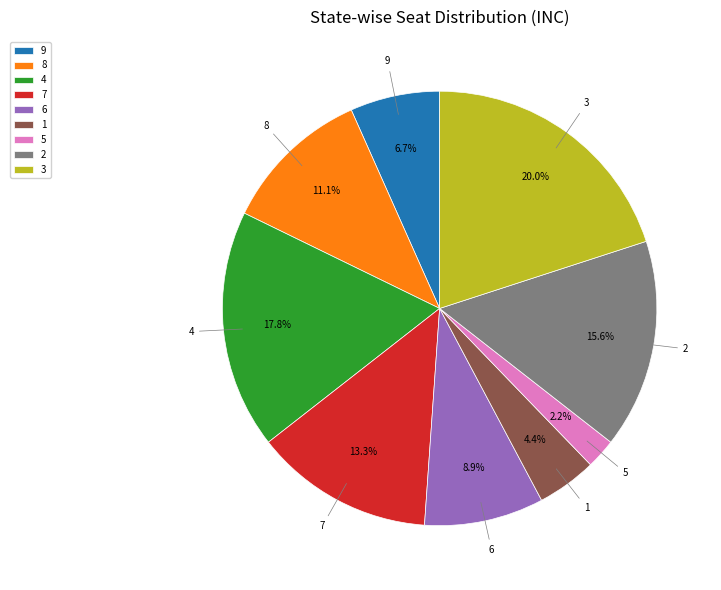

To the nearest percent, what is the difference between the 2 and 1 slice percentages?

11%